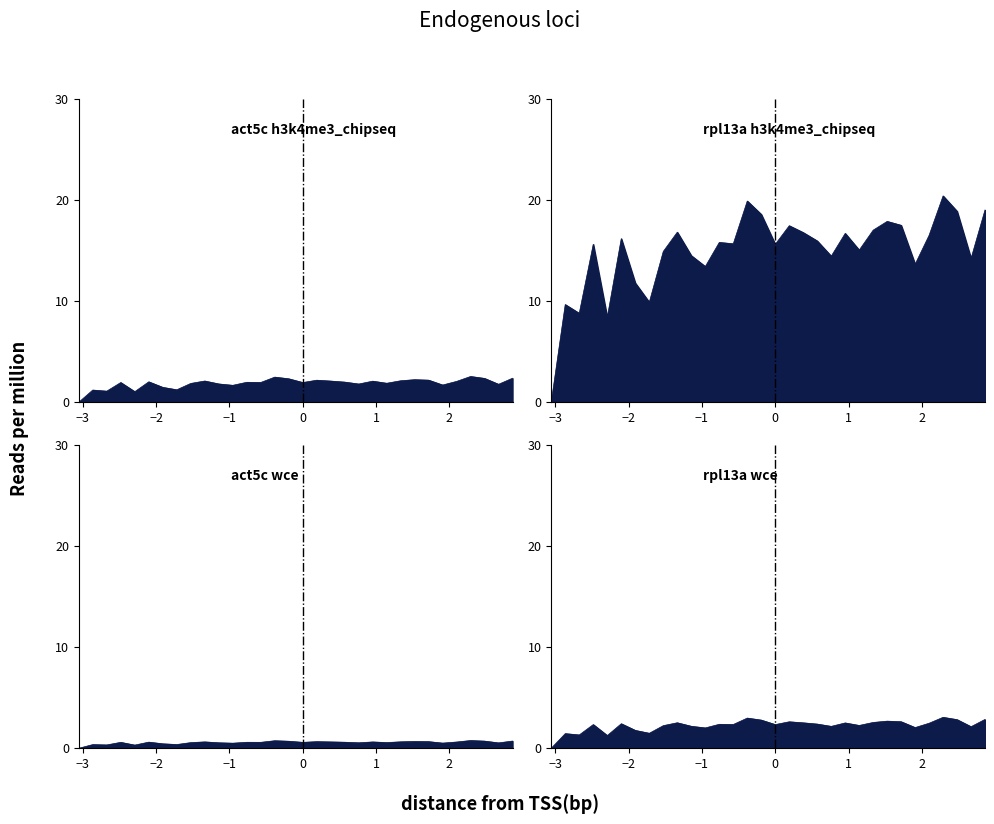

How many data points are less than 1?

1